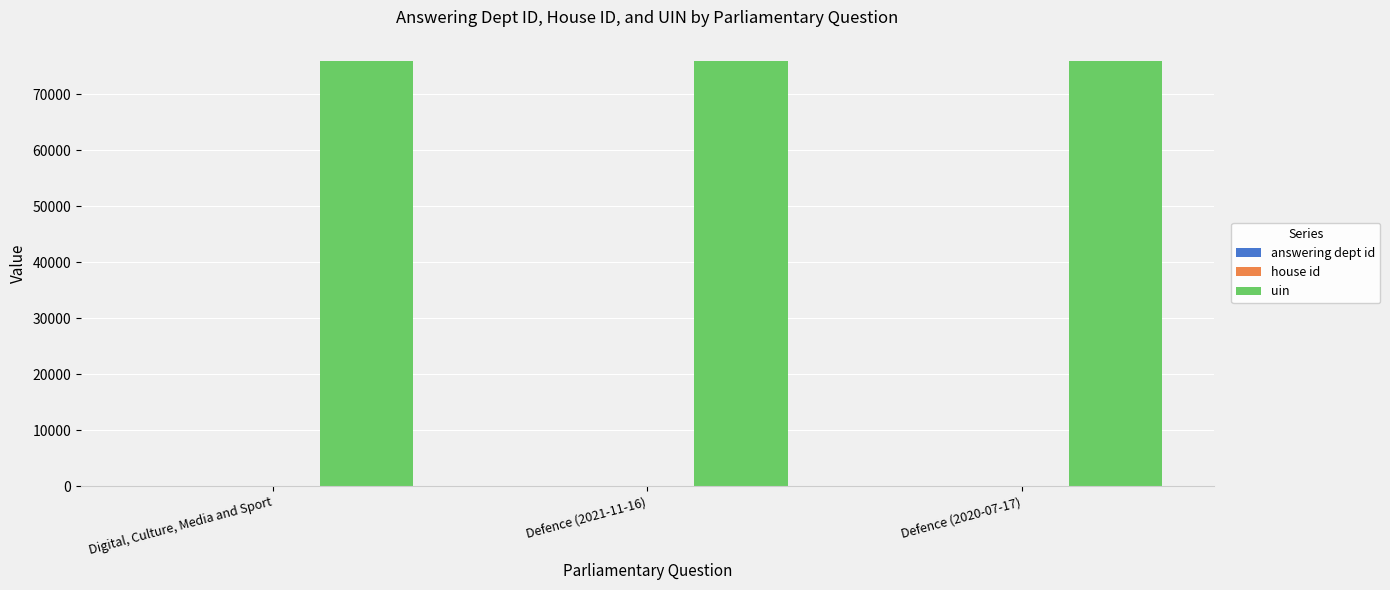

Which series has the largest total across all categories?

uin